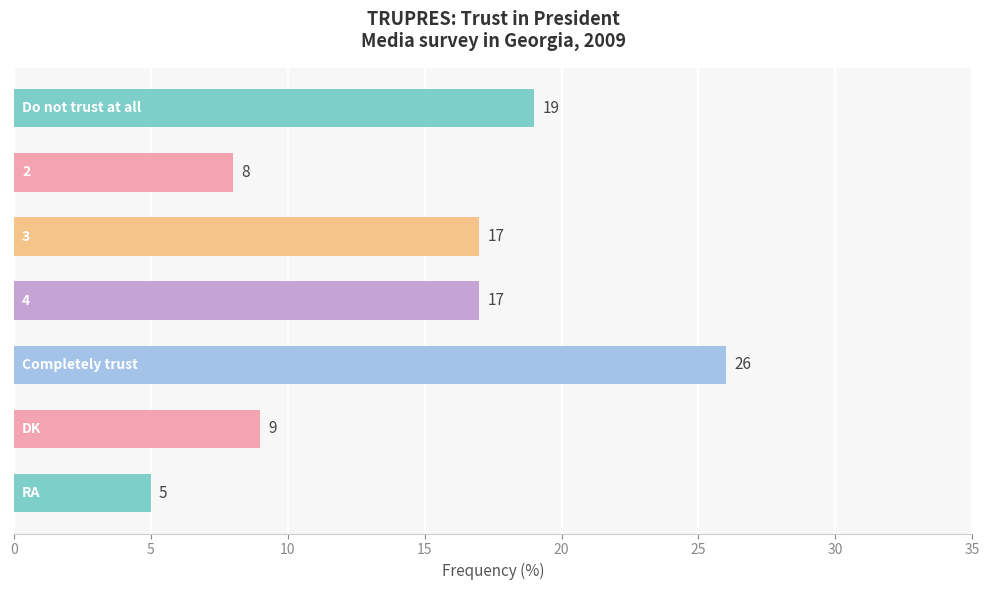

How many categories are shown in the chart?

7